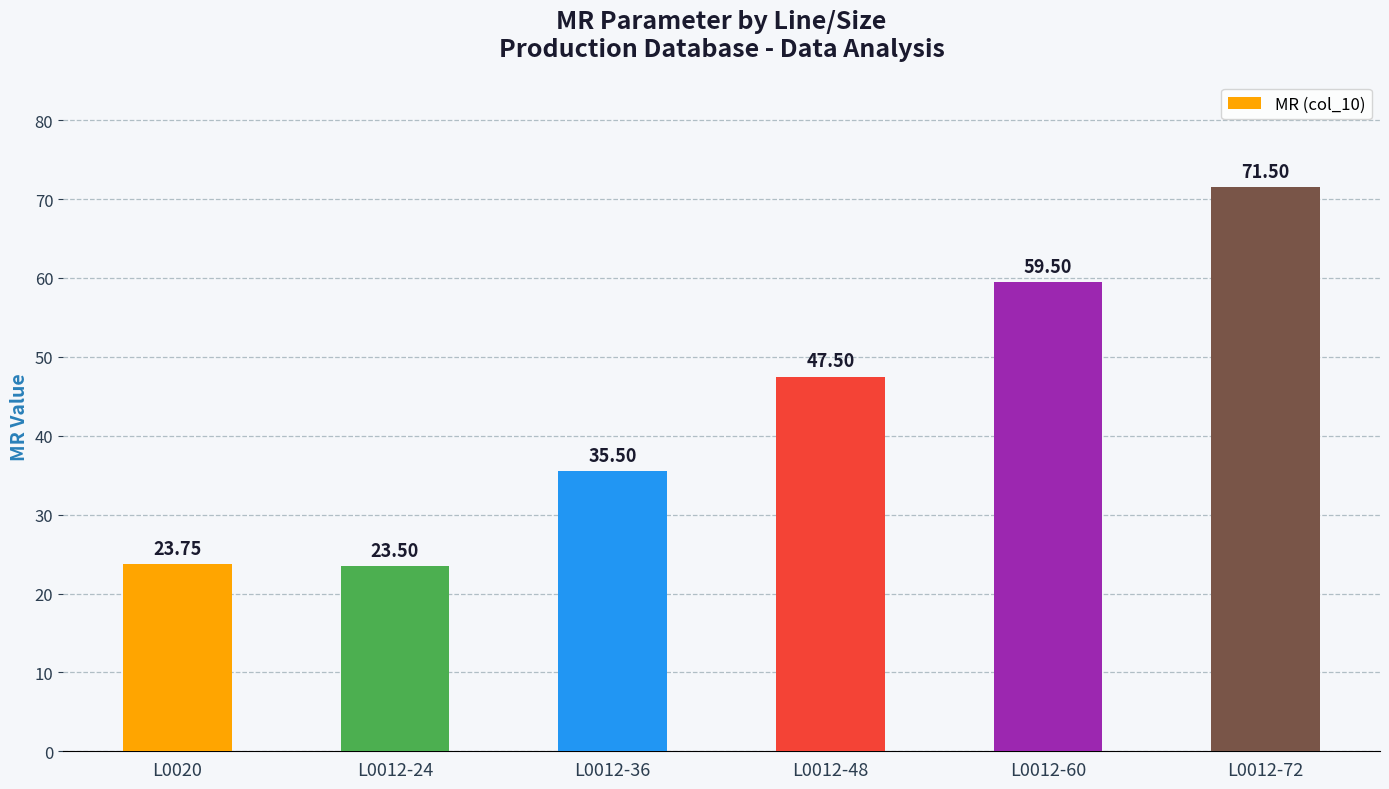

Reading right to left, what are all the values shown in this chart?

L0012-72=71.5	L0012-60=59.5	L0012-48=47.5	L0012-36=35.5	L0012-24=23.5	L0020=23.8